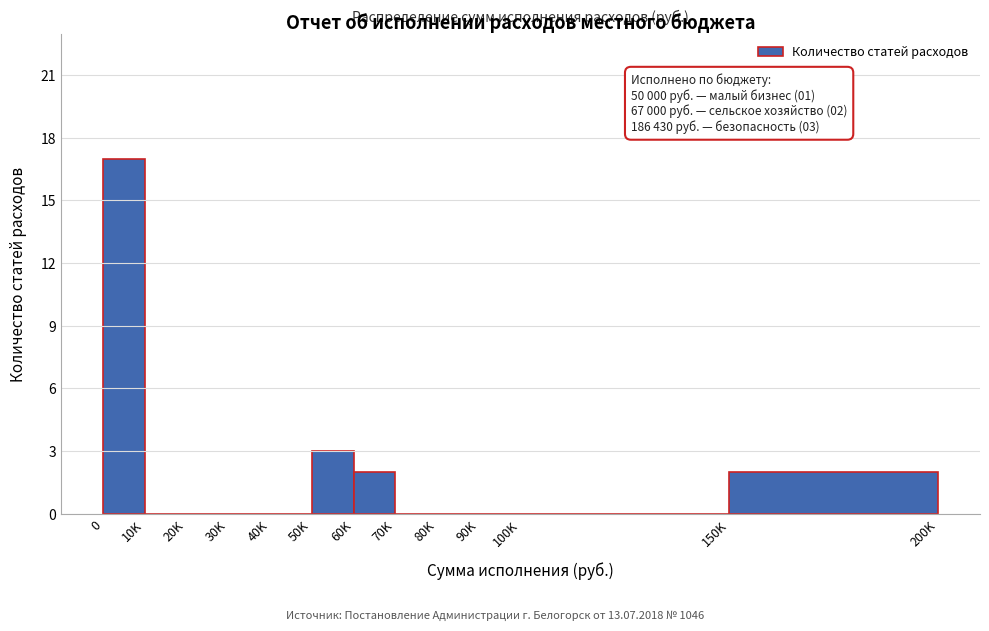

Reading right to left, what are all the values shown in this chart?

150K=2	100K=0	90K=0	80K=0	70K=0	60K=2	50K=3	40K=0	30K=0	20K=0	10K=0	0=17